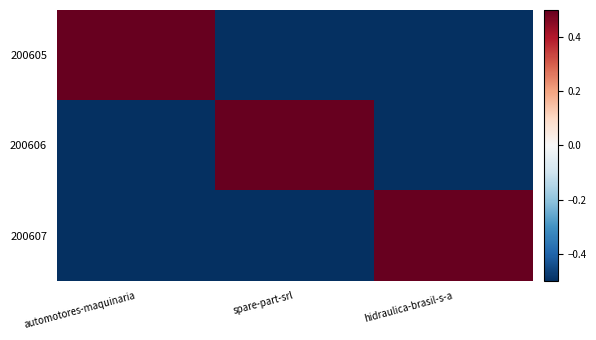

What value does the 200606 series have at spare-part-srl?

0.5